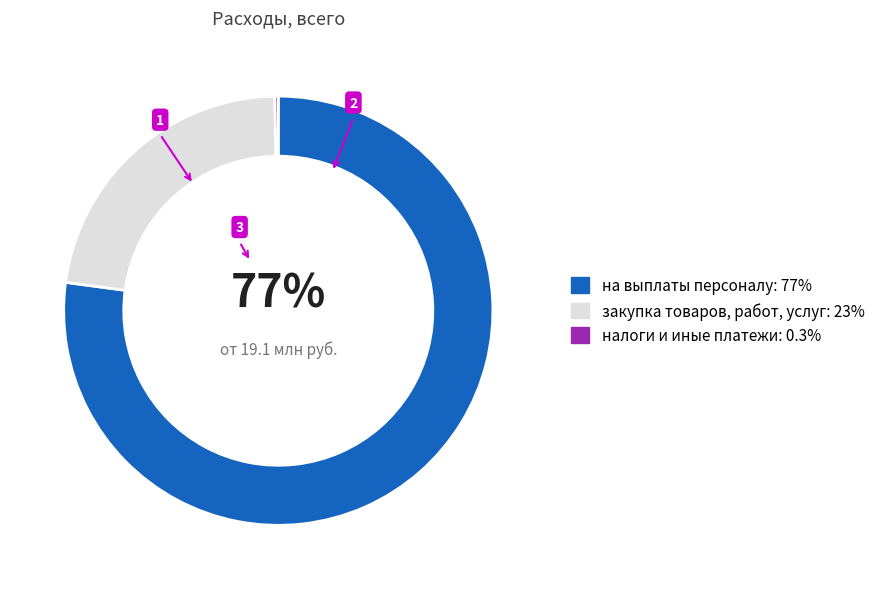

To the nearest percent, what is the difference between the largest and smallest slice percentages?

77%